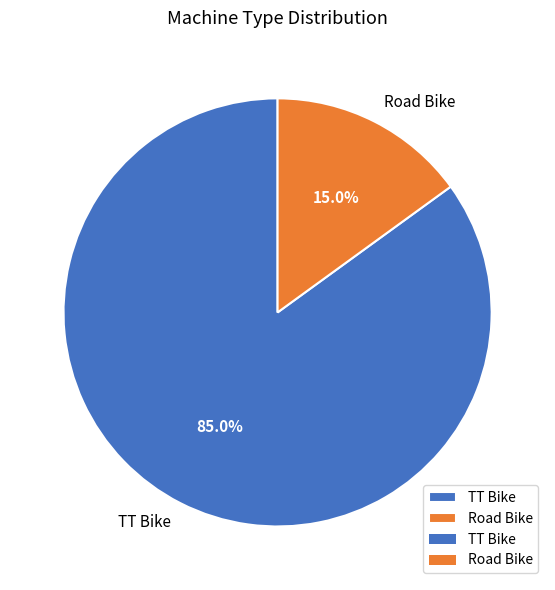

How many slices are in this pie chart?

2